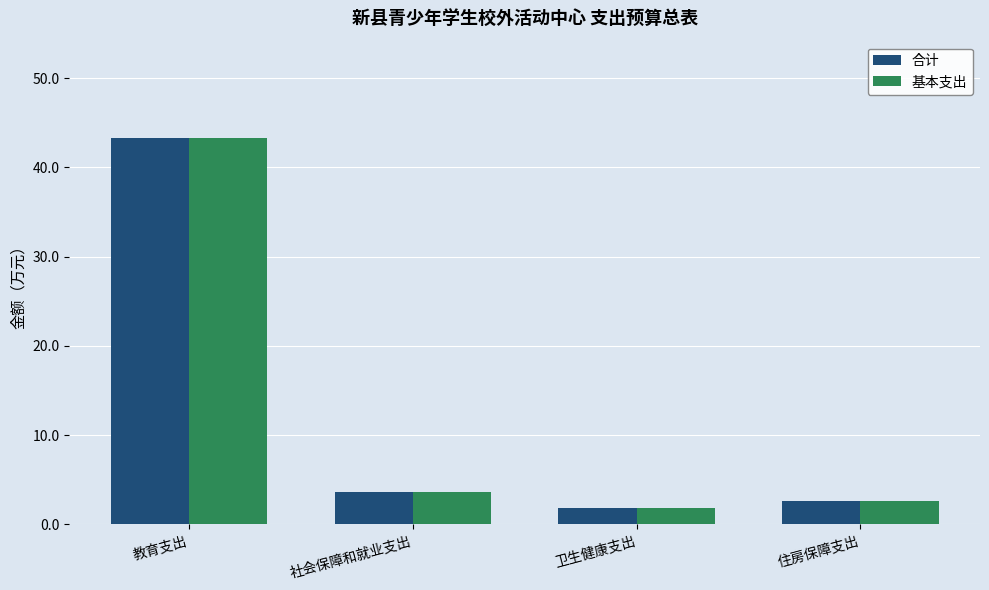

What is the total value across all series at 住房保障支出?

5.2